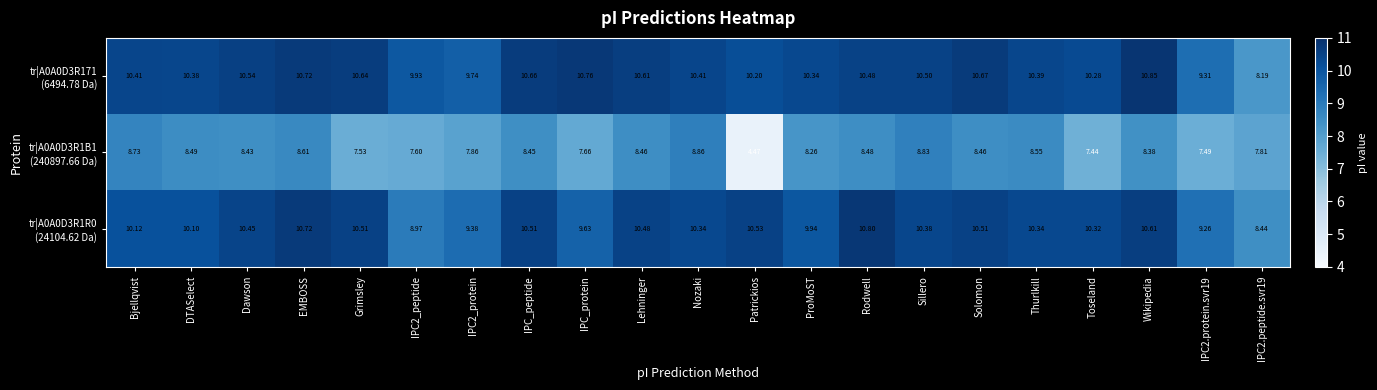

At which category does the chart reach its peak across all series?

Wikipedia